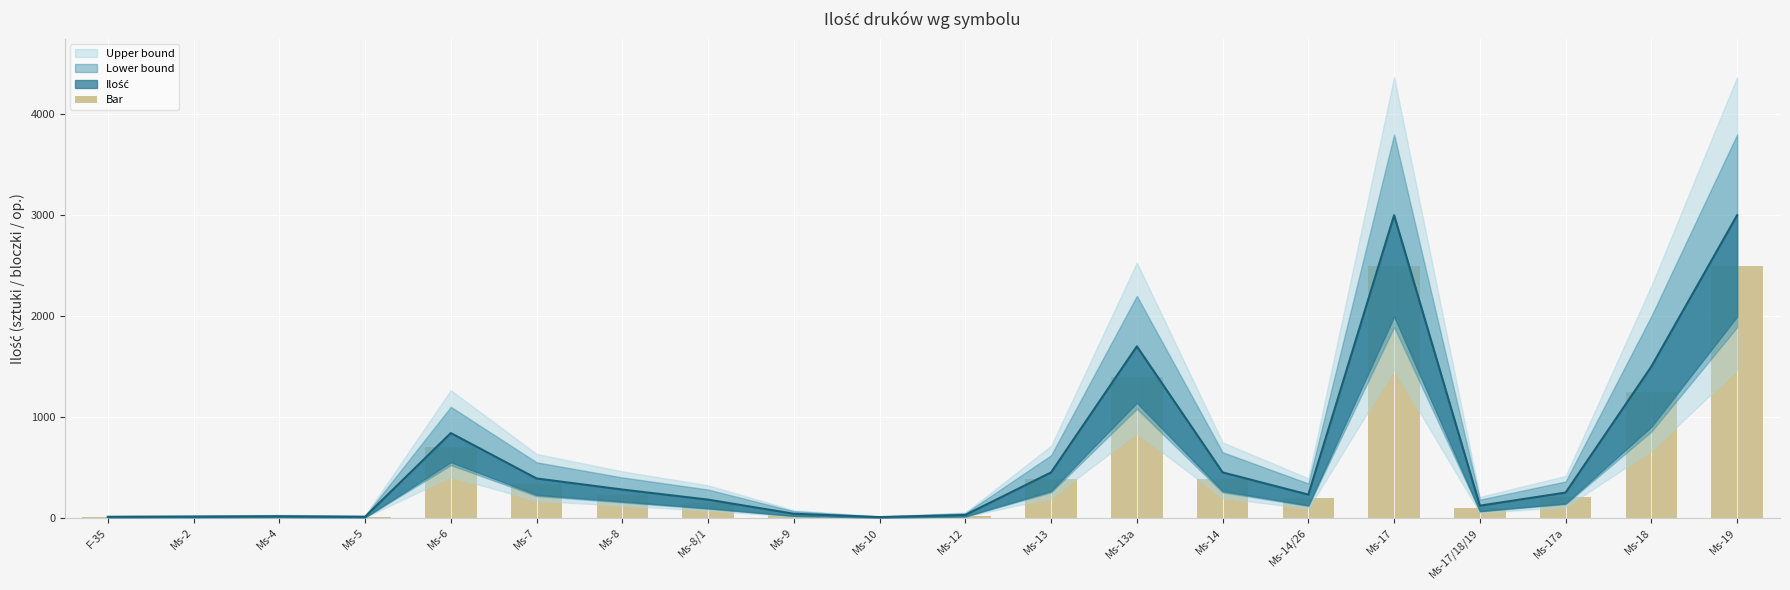

Rank the categories by value from highest to lowest.

Ms-17, Ms-19, Ms-13a, Ms-18, Ms-6, Ms-13, Ms-14, Ms-7, Ms-8, Ms-17a, Ms-14/26, Ms-8/1, Ms-17/18/19, Ms-9, Ms-12, Ms-4, Ms-2, F-35, Ms-5, Ms-10